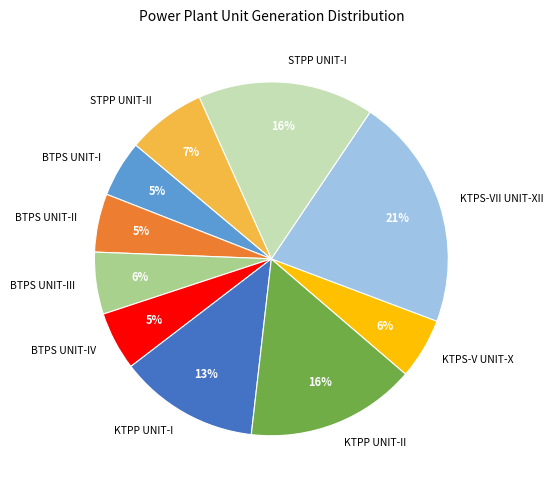

Between BTPS UNIT-III and KTPS-VII UNIT-XII, which is larger?

KTPS-VII UNIT-XII